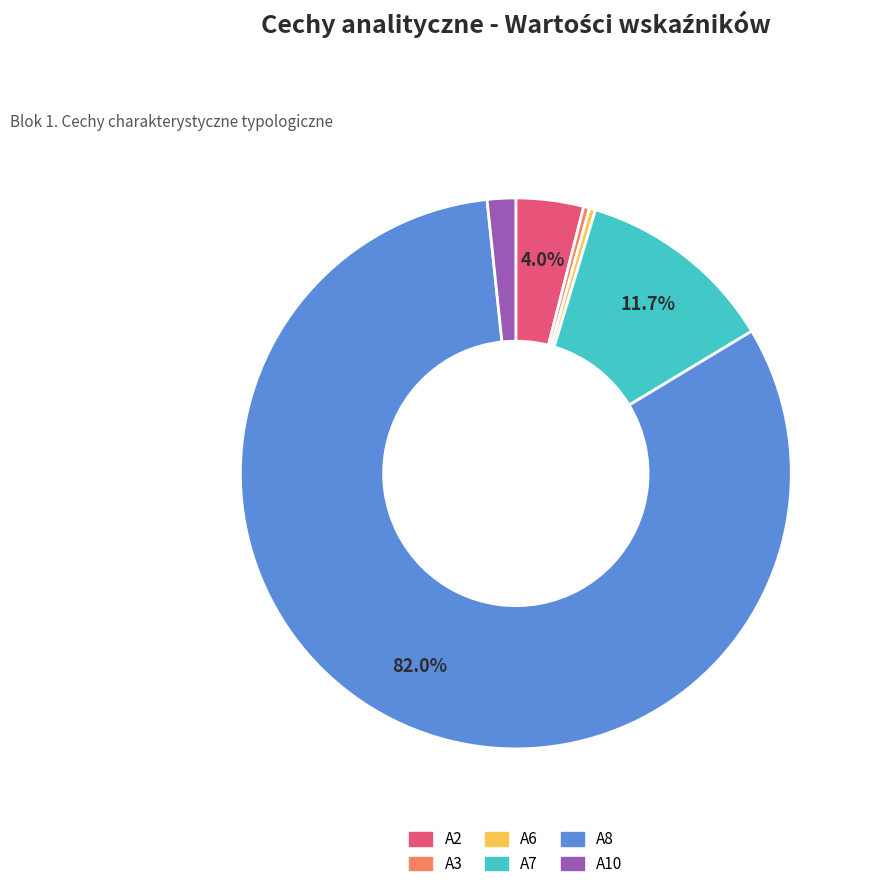

Between A3 and A2, which is larger?

A2